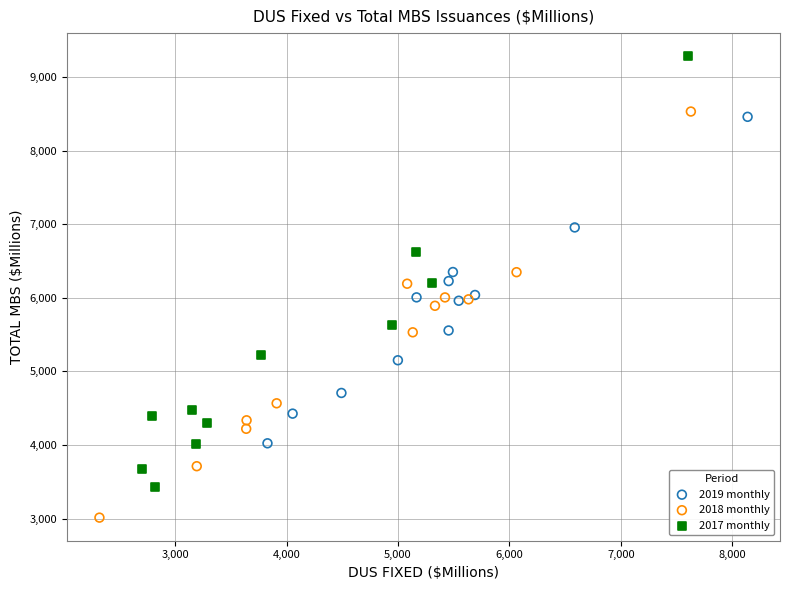

Which series contains the highest Y value?

2017 monthly